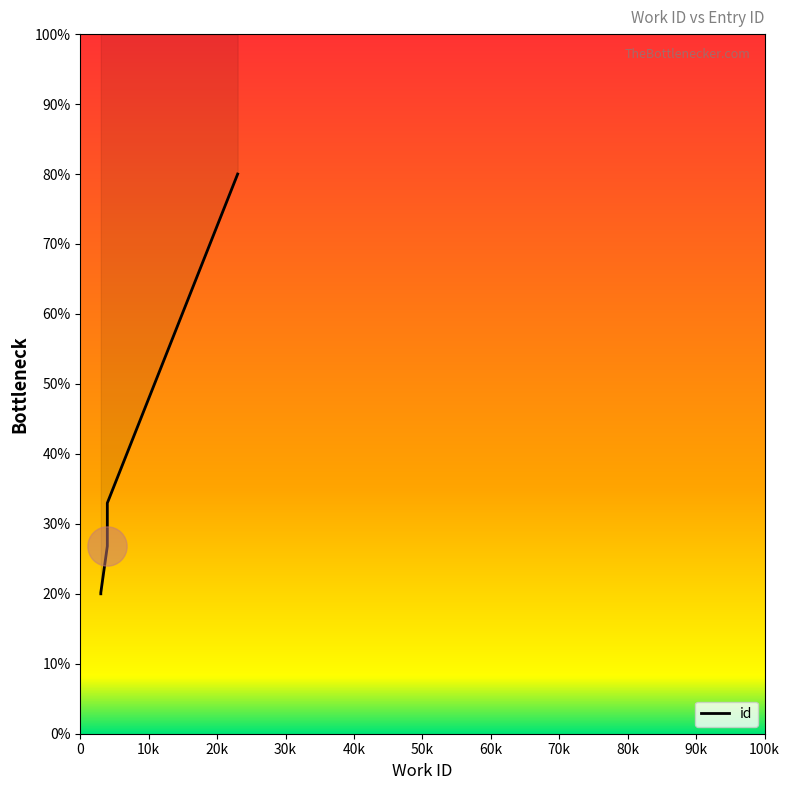

Approximately how many times larger is the value at 7475 compared to 7475?

1.0